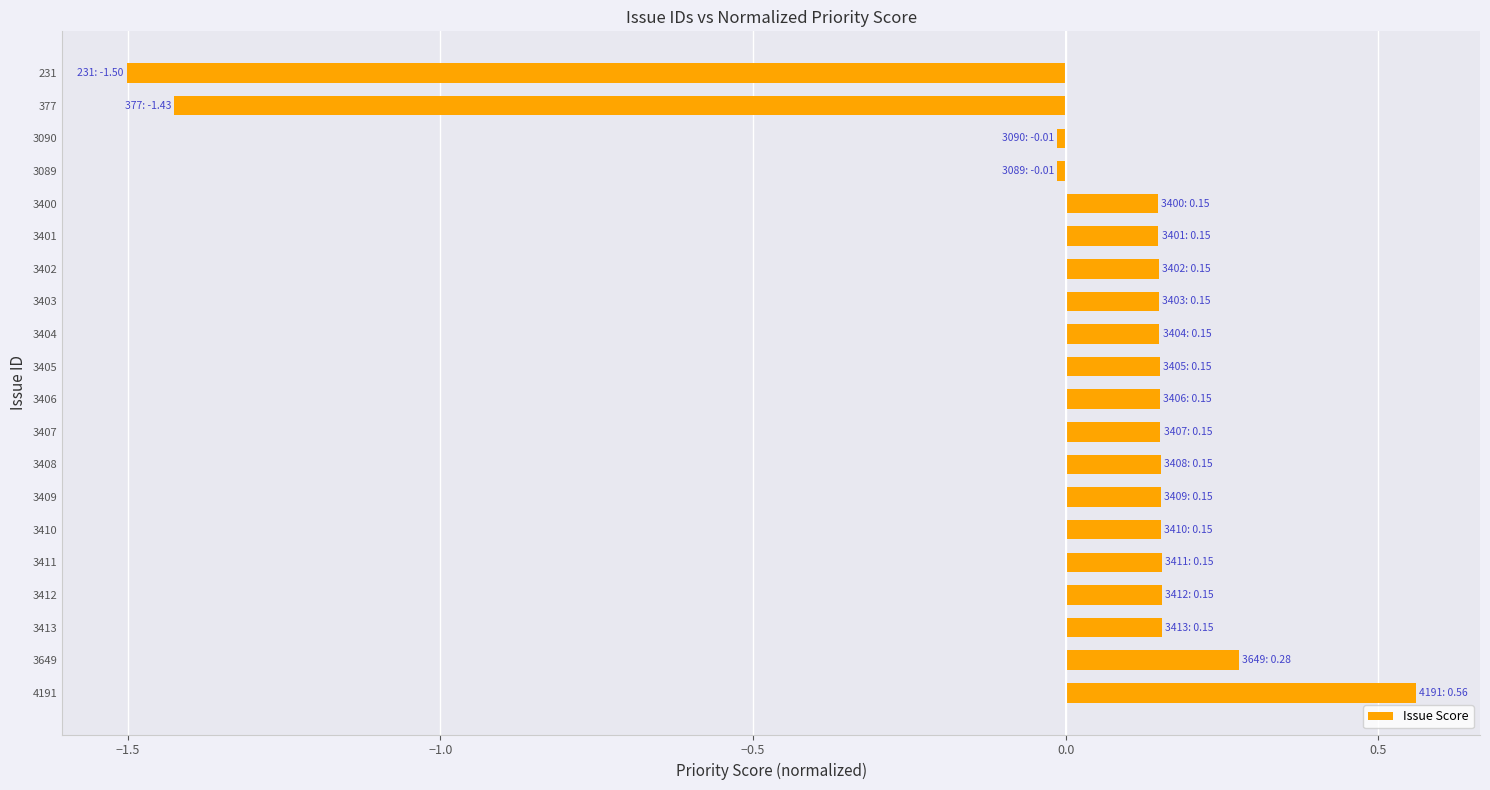

The chart shows a value of 0.3 at 3407. True or false?

False